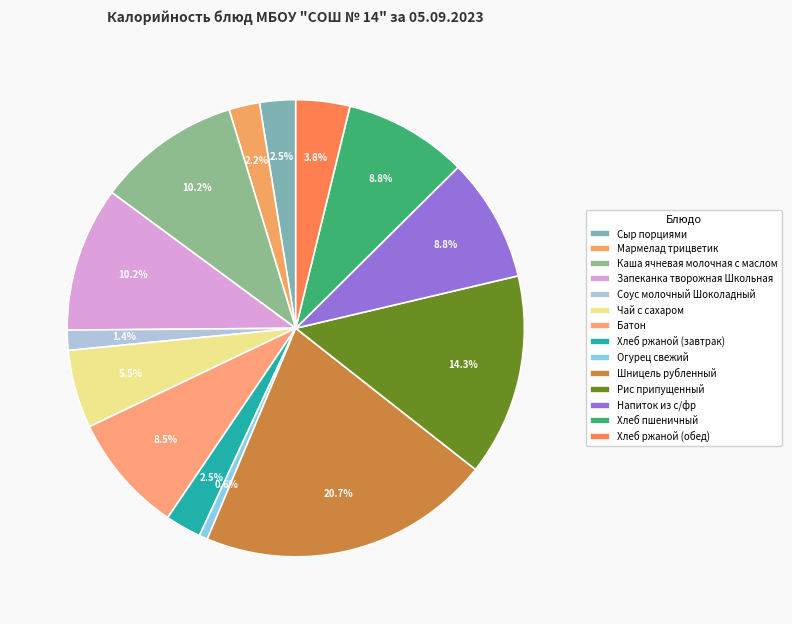

Does any single category account for the majority?

No